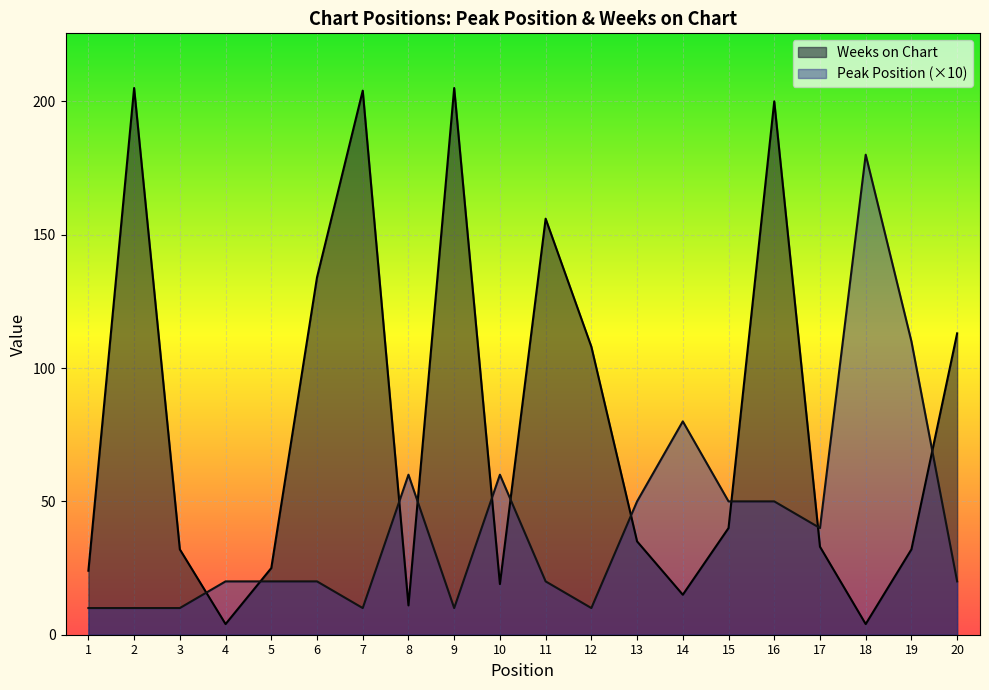

How many series are shown in this chart?

2